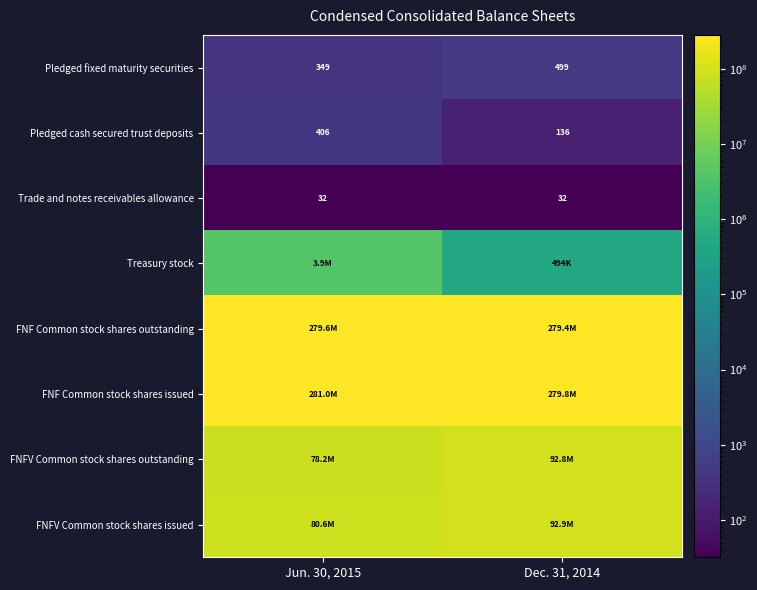

The Trade and notes receivables allowance series shows 32 at Dec. 31, 2014. True or false?

True